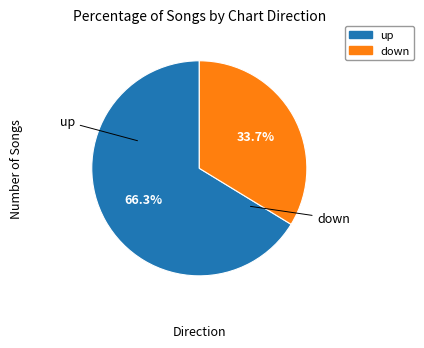

Combined, do up and down account for over 50%?

Yes